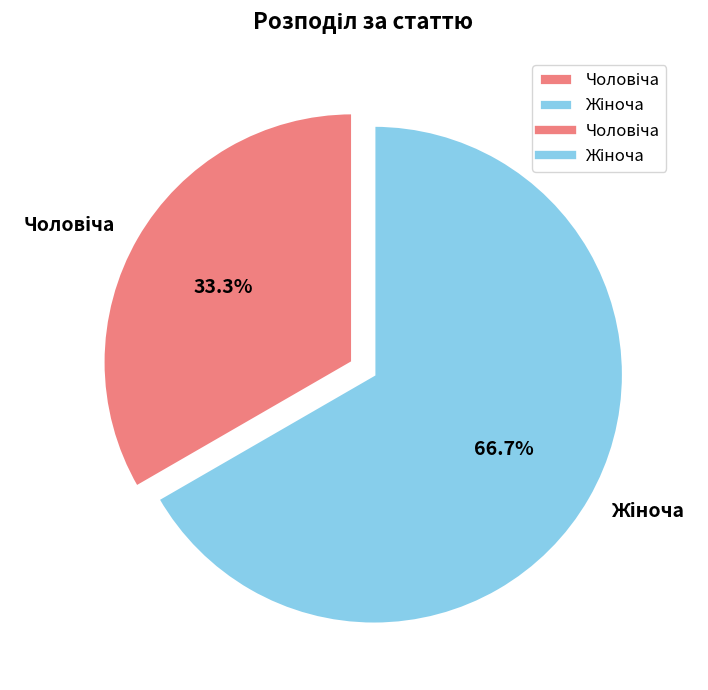

Does any single category account for the majority?

Yes